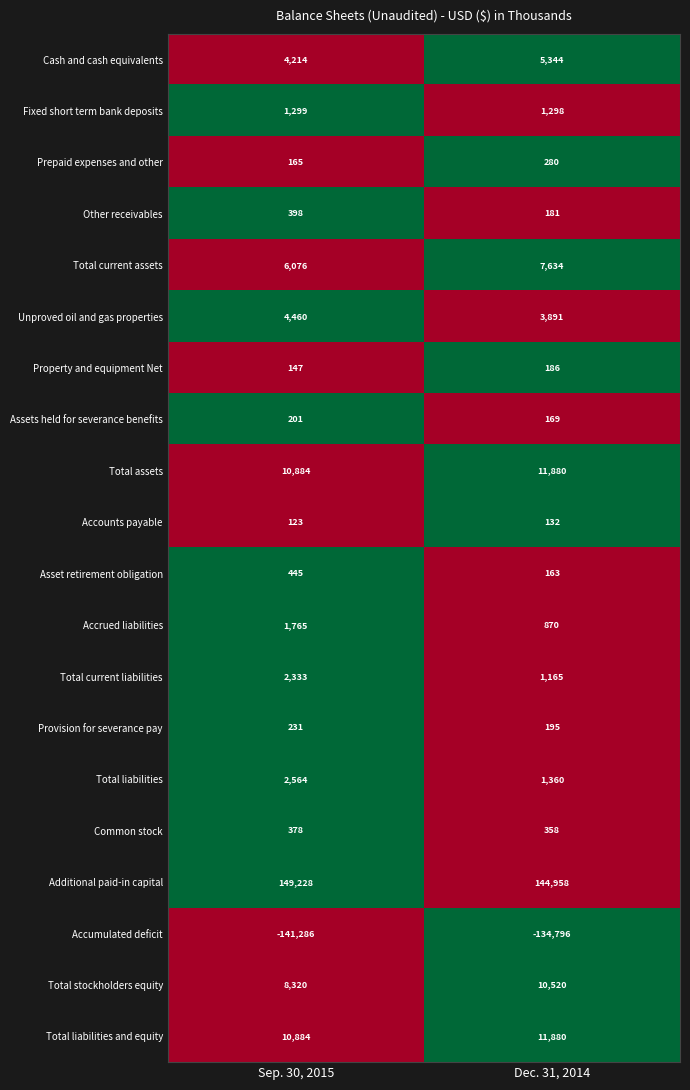

Rank the categories by Prepaid expenses and other value from lowest to highest.

Sep. 30, 2015, Dec. 31, 2014